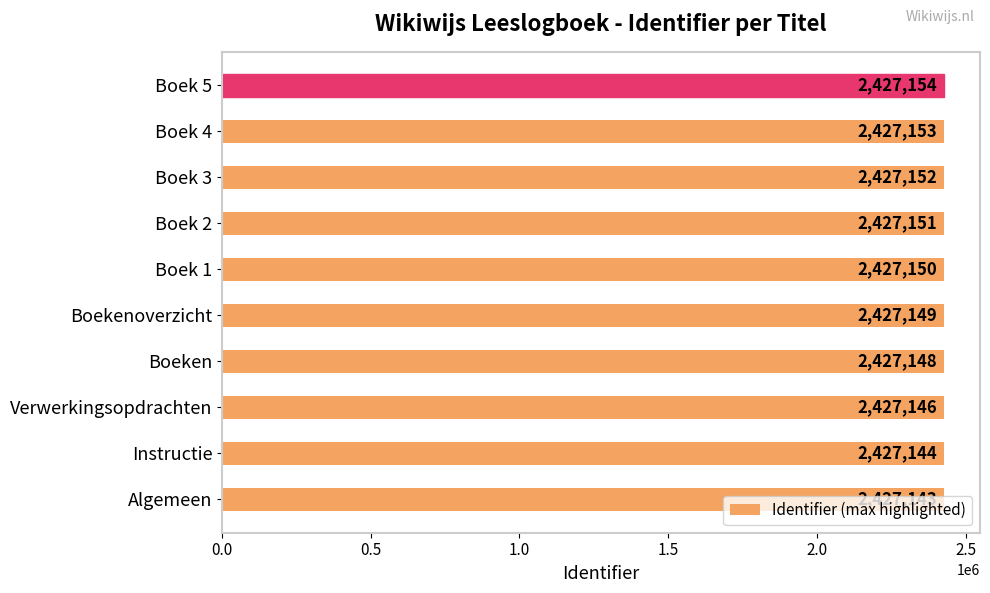

Between Boekenoverzicht and Boek 2, which is larger?

Boek 2